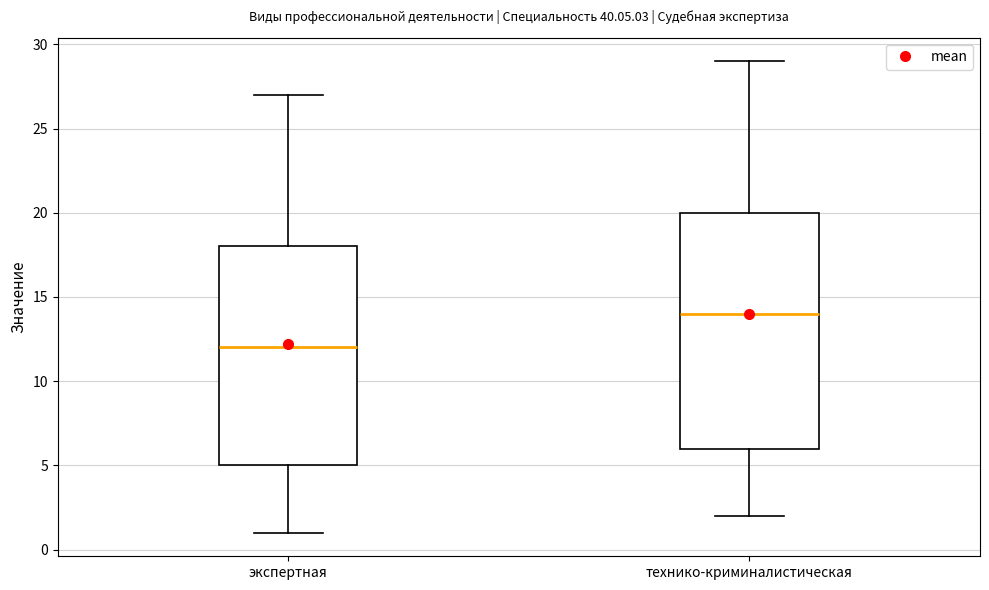

Reading left to right, read every box against the y-axis: the position of its median line, the range the box covers, and the ends of its whiskers. The values are not printed on the chart, so give them approximately, as read against the axis.

экспертная: median 12, box 5 to 18, whiskers 1 to 27
технико-криминалистическая: median 14, box 6 to 20, whiskers 2 to 29